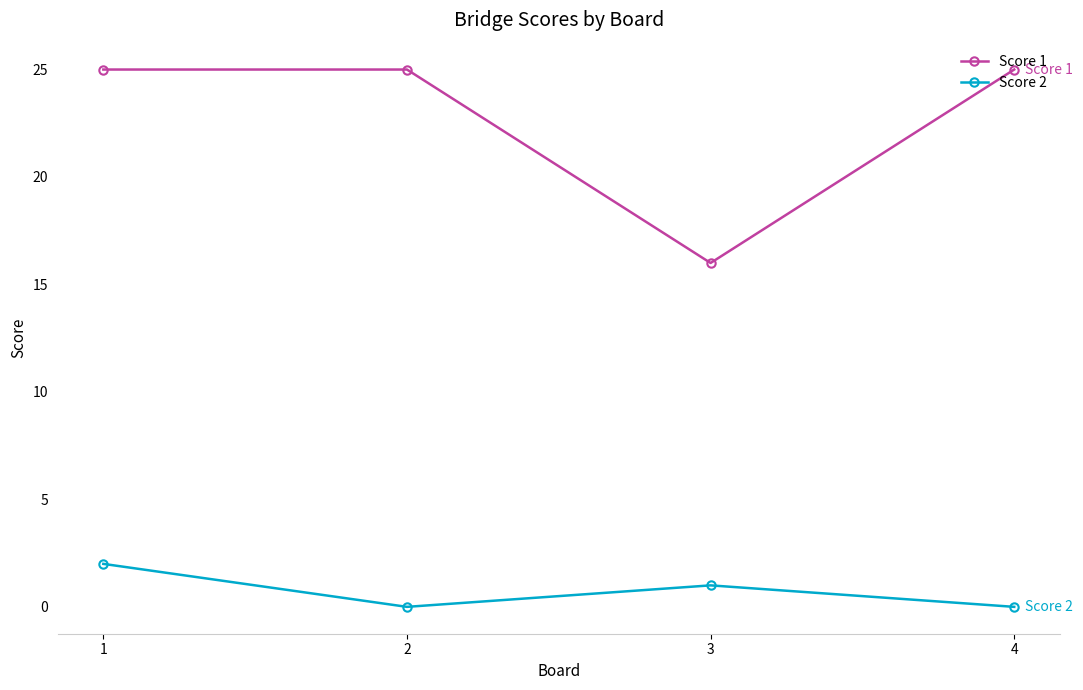

Which category has the highest value in the Score 2 series?

1